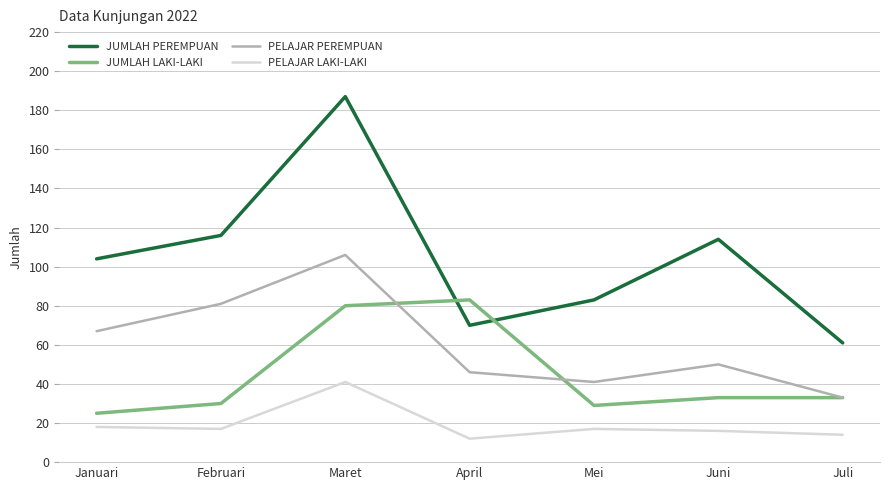

How many categories are shown in the chart?

7